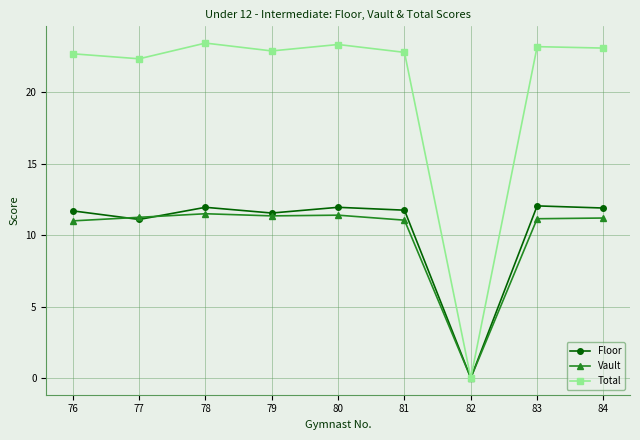

Where is Vault nearest to the value 5?

82